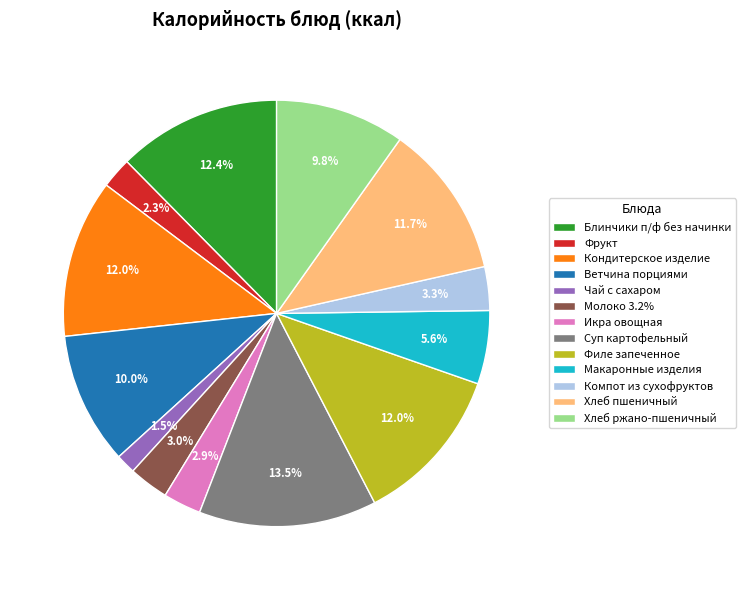

Is there any slice that represents more than half of the pie?

No